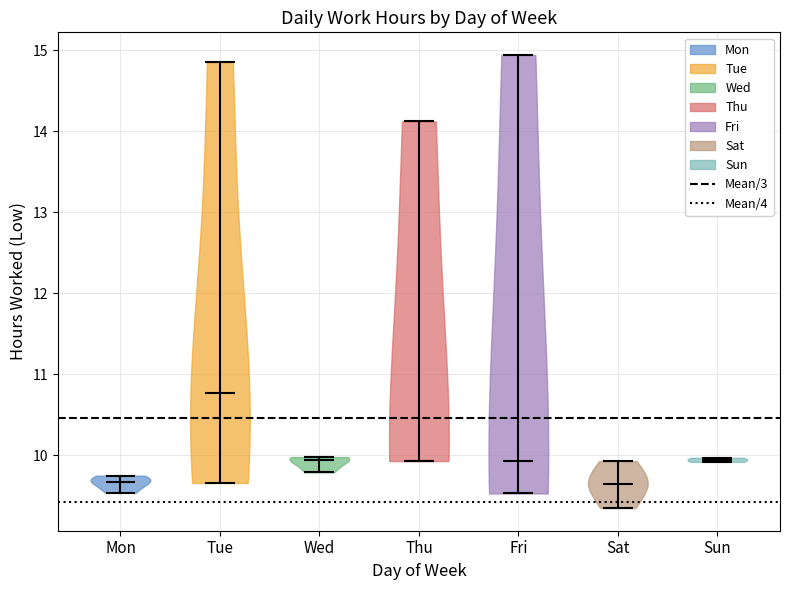

Reading left to right, read every violin against the y-axis: where its median line is, and the lowest and highest points it reaches. The values are not printed on the chart, so give them approximately, as read against the axis.

Mon: median line 9.7, lowest point 9.5, highest point 9.8
Tue: median line 10.8, lowest point 9.7, highest point 14.9
Wed: median line 9.9, lowest point 9.8, highest point 10.0
Thu: median line 9.9, lowest point 9.9, highest point 14.1
Fri: median line 9.9, lowest point 9.5, highest point 14.9
Sat: median line 9.7, lowest point 9.4, highest point 9.9
Sun: median line 9.9, lowest point 9.9, highest point 10.0